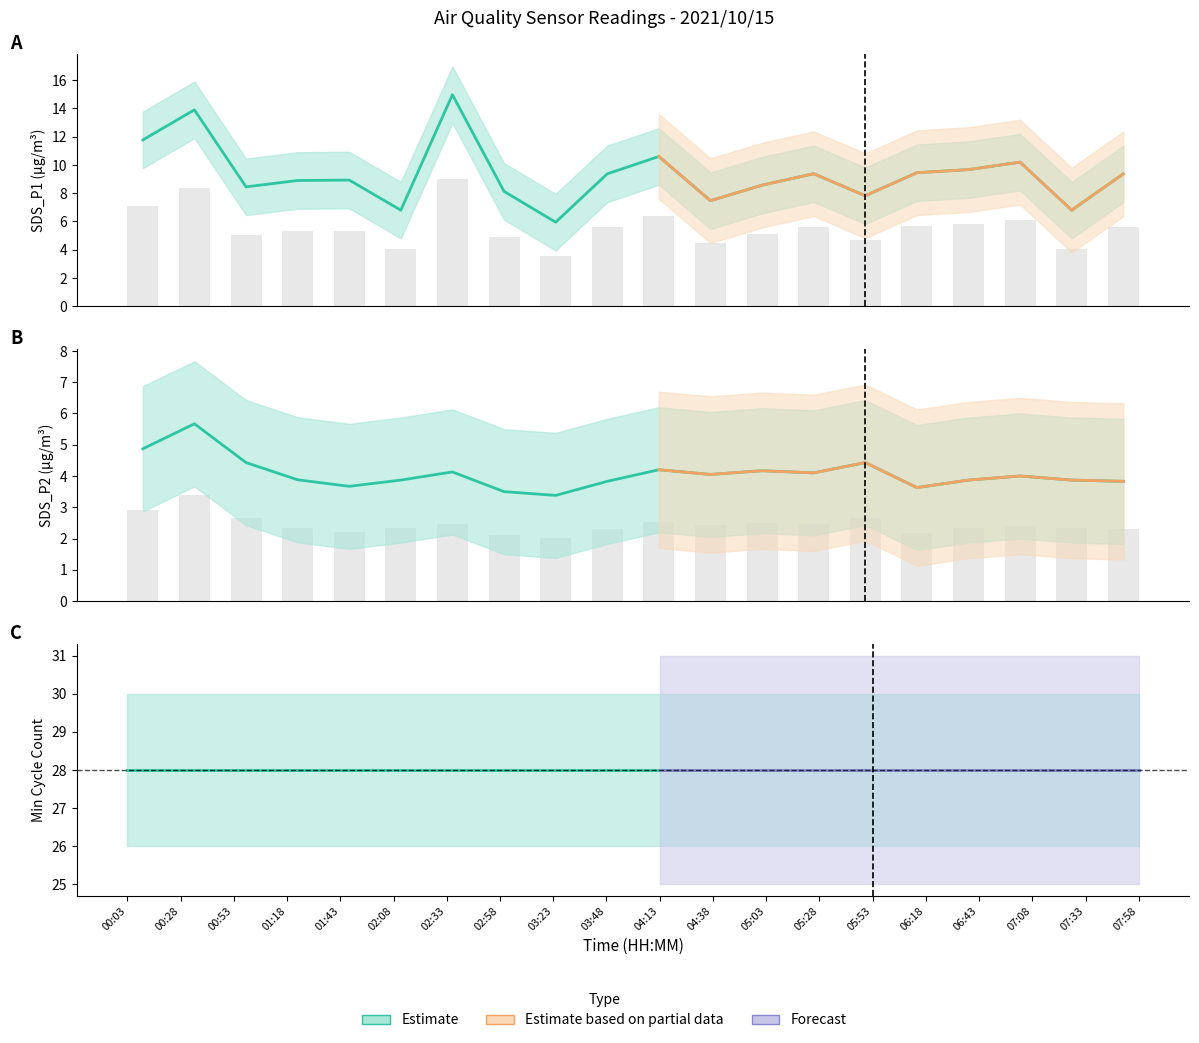

Reading left to right, transcribe all the data shown in this chart.

SDS_P1: 00:03=11.8	00:28=13.9	00:53=8.4	01:18=8.9	01:43=8.9	02:08=6.8	02:33=15.0	02:58=8.1	03:23=6.0	03:48=9.4	04:13=10.6	04:38=7.5	05:03=8.6	05:28=9.4	05:53=7.8	06:18=9.4	06:43=9.7	07:08=10.2	07:33=6.8	07:58=9.4
SDS_P2: 00:03=4.9	00:28=5.7	00:53=4.4	01:18=3.9	01:43=3.7	02:08=3.9	02:33=4.1	02:58=3.5	03:23=3.4	03:48=3.8	04:13=4.2	04:38=4.0	05:03=4.2	05:28=4.1	05:53=4.4	06:18=3.6	06:43=3.9	07:08=4.0	07:33=3.9	07:58=3.8